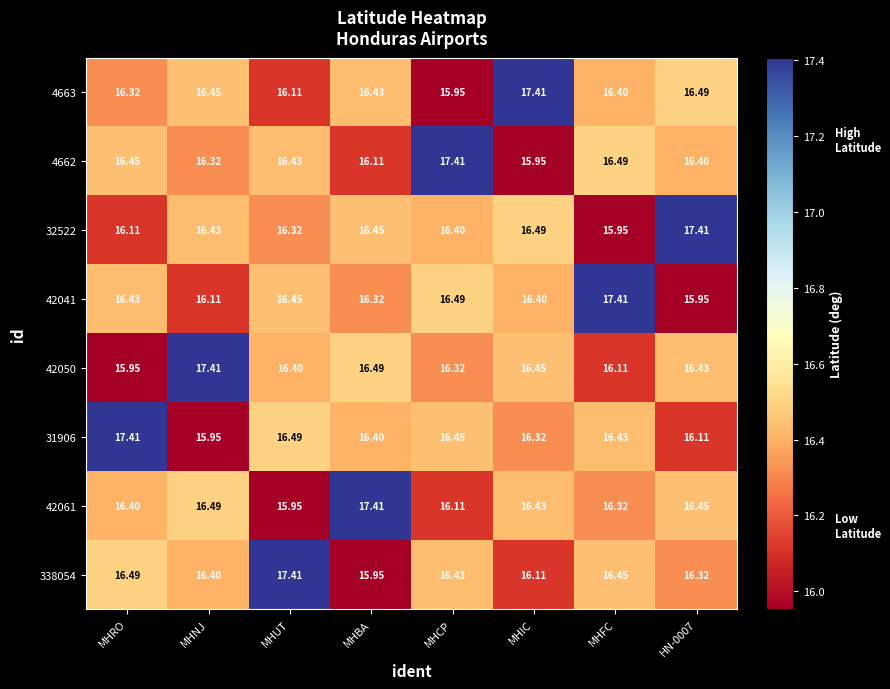

At which label does 31906 first exceed 16?

MHRO